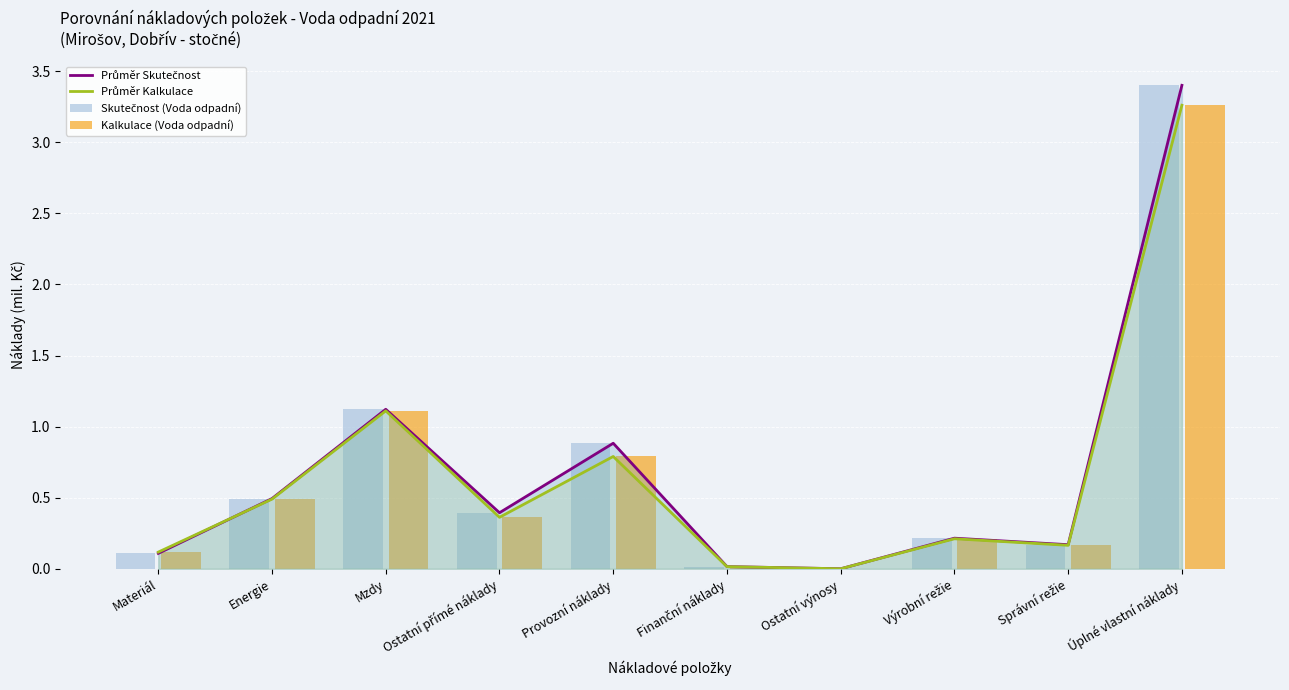

What is the average value of the Průměr Skutečnost series?

0.7